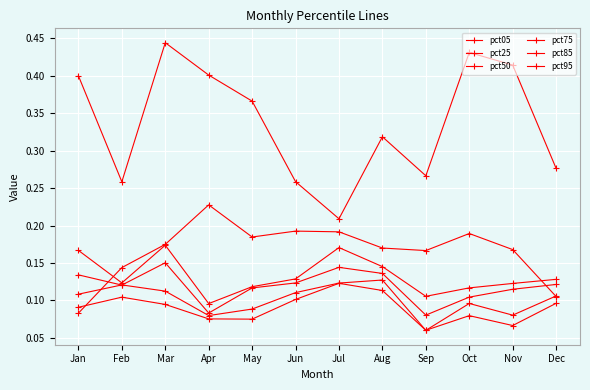

Is it true that pct05 equals 0.2 at May?

True